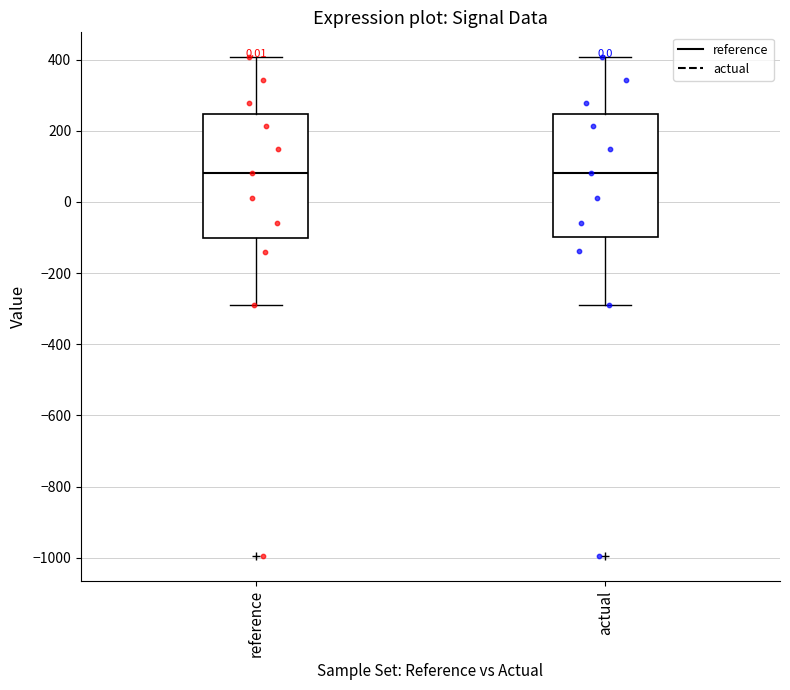

Reading left to right, read every box against the y-axis: the position of its median line, the range the box covers, and the ends of its whiskers. The values are not printed on the chart, so give them approximately, as read against the axis.

reference: median 80, box -100 to 240, whiskers -280 to 400
actual: median 80, box -100 to 240, whiskers -280 to 400